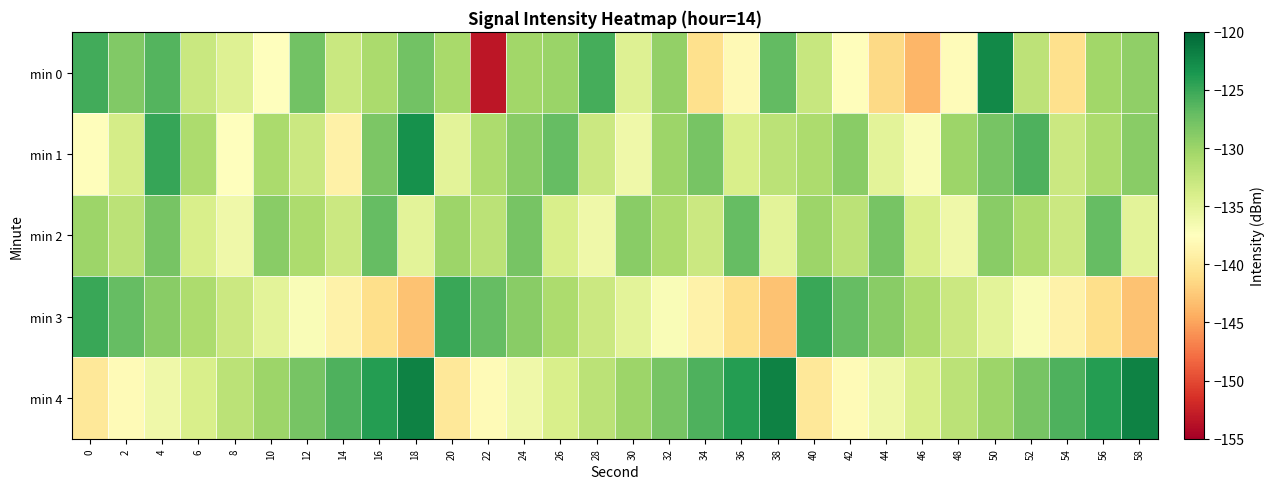

Which series has the widest spread of values?

min 0